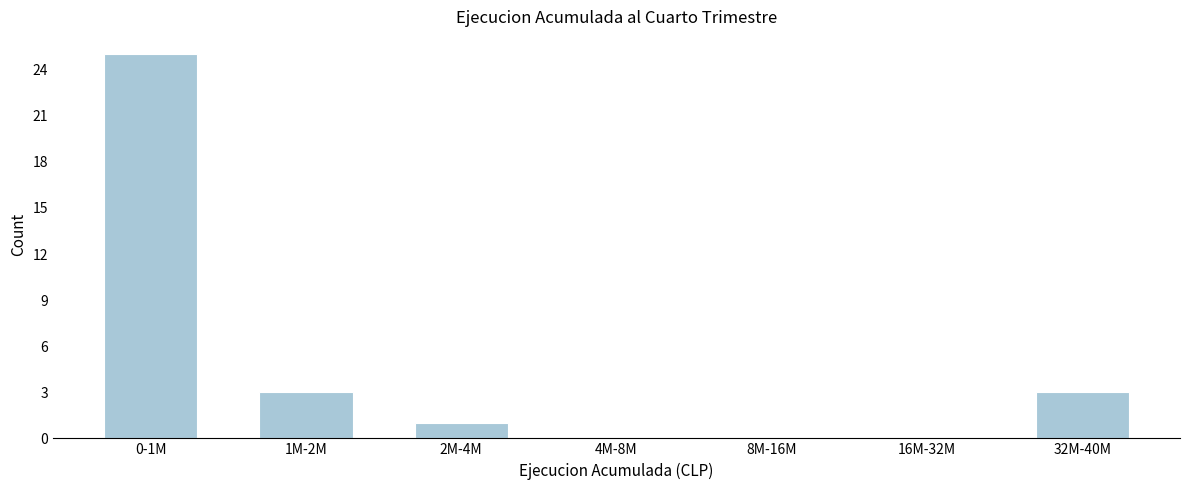

Reading left to right, list all the values displayed in this chart.

0-1M=25	1M-2M=3	2M-4M=1	4M-8M=0	8M-16M=0	16M-32M=0	32M-40M=3